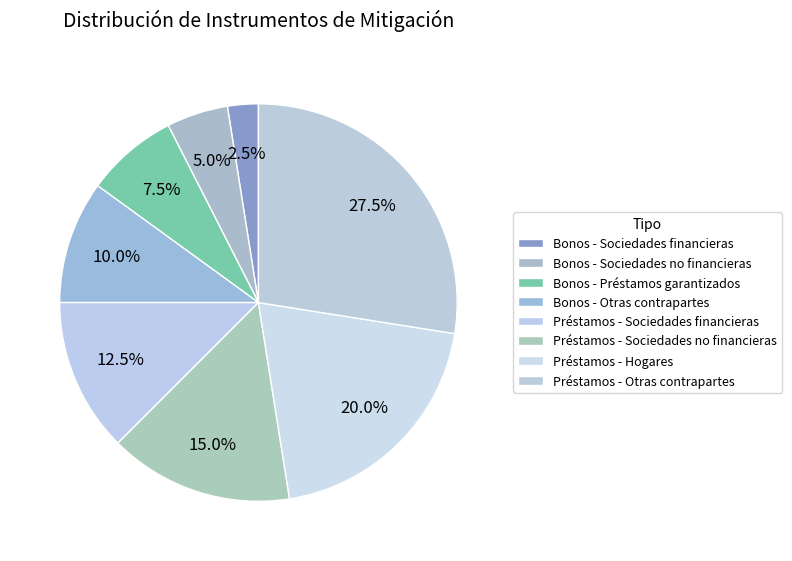

What percentage is the Bonos - Préstamos garantizados slice, to the nearest percent?

8%